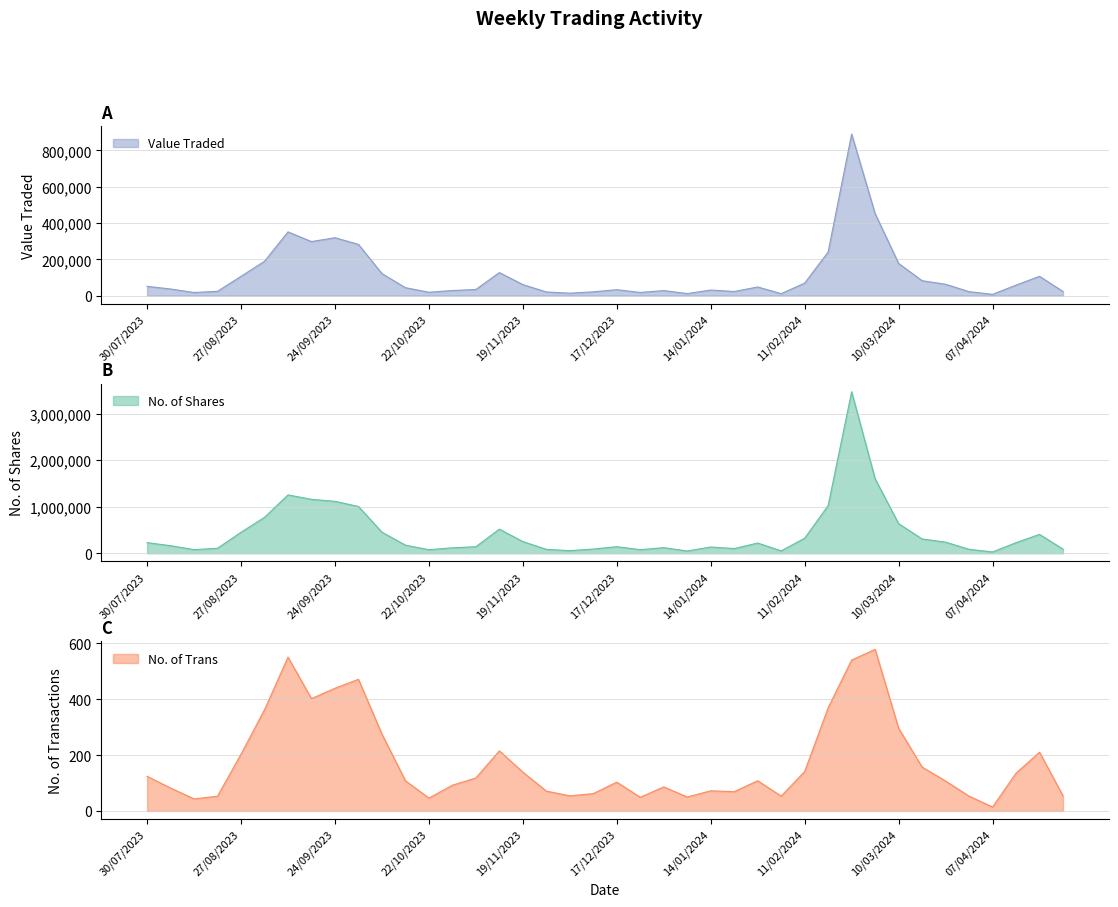

Is it true that No. of Trans equals 123 at 14/01/2024?

False